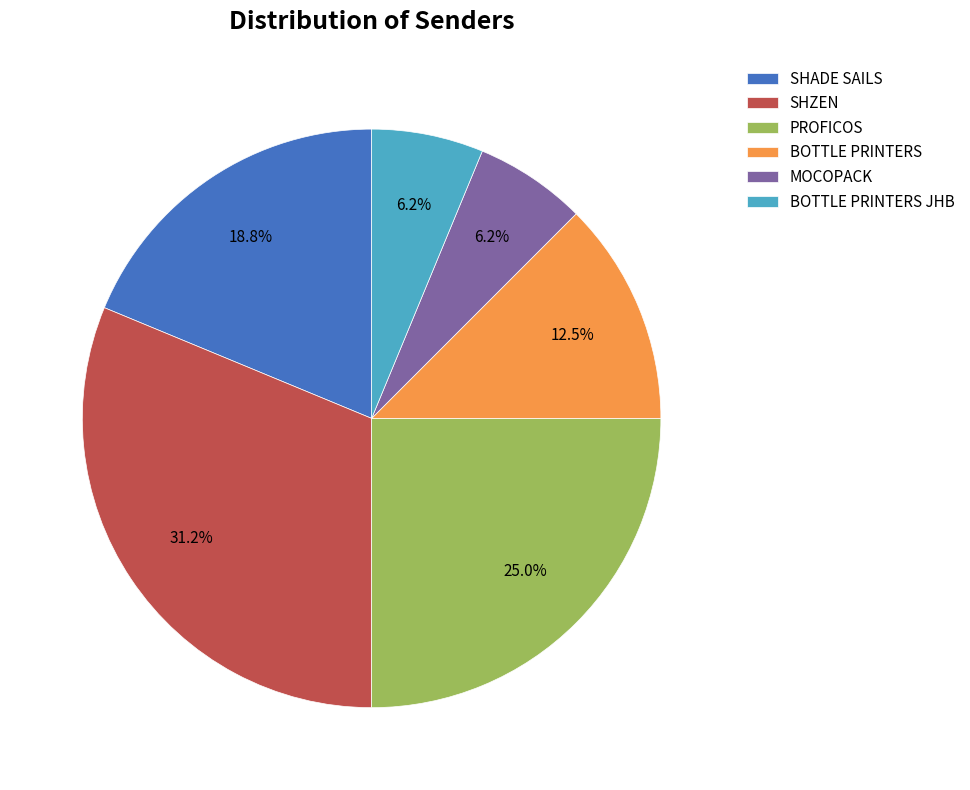

Combined, do BOTTLE PRINTERS JHB and MOCOPACK account for over 50%?

No